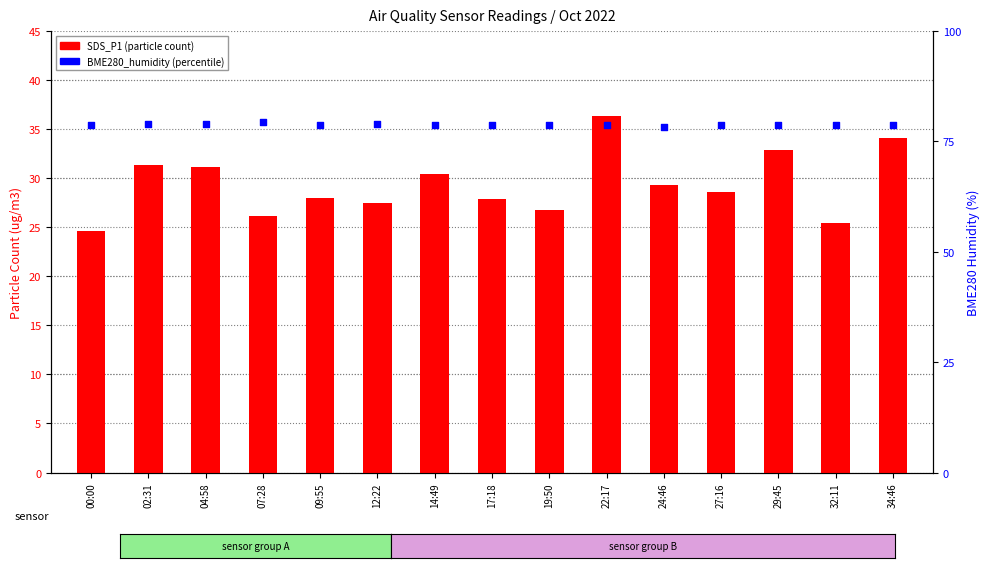

Is the value of SDS_P1 at 09:55 greater than the value of BME280_humidity at 09:55?

No